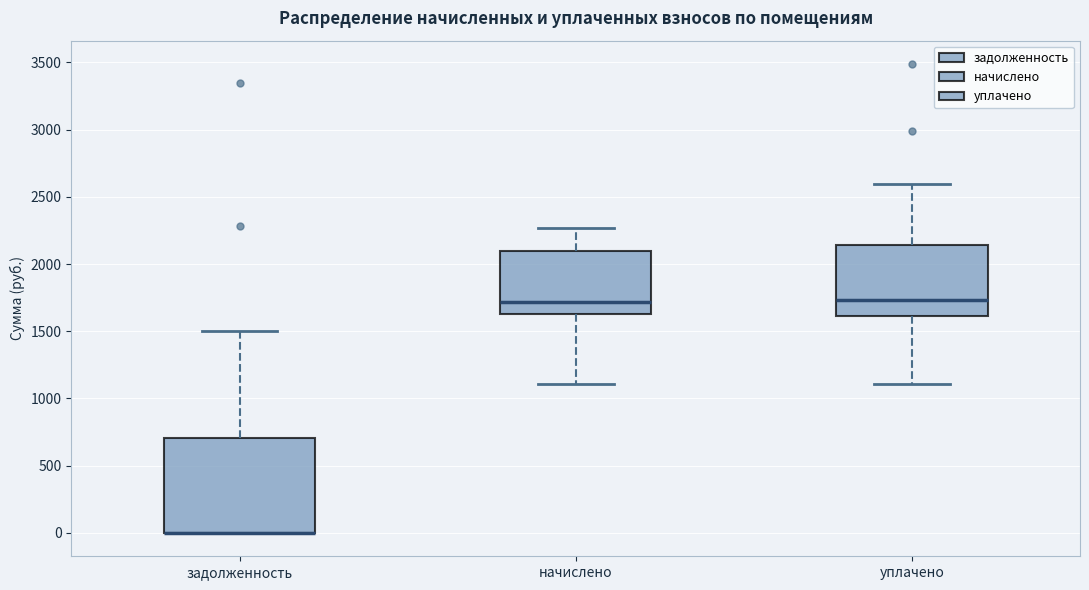

Reading left to right, read every box against the y-axis: the position of its median line, the range the box covers, and the ends of its whiskers. The values are not printed on the chart, so give them approximately, as read against the axis.

задолженность: median 0 (drawn on the box's lower edge), box 0 to 700, whiskers 0 to 1500
начислено: median 1700, box 1650 to 2100, whiskers 1100 to 2250
уплачено: median 1750, box 1600 to 2150, whiskers 1100 to 2600